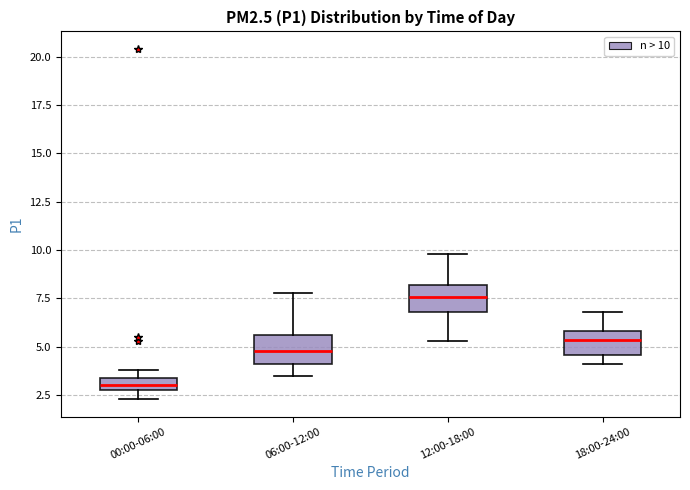

Which box's median line is the lowest?

00:00-06:00